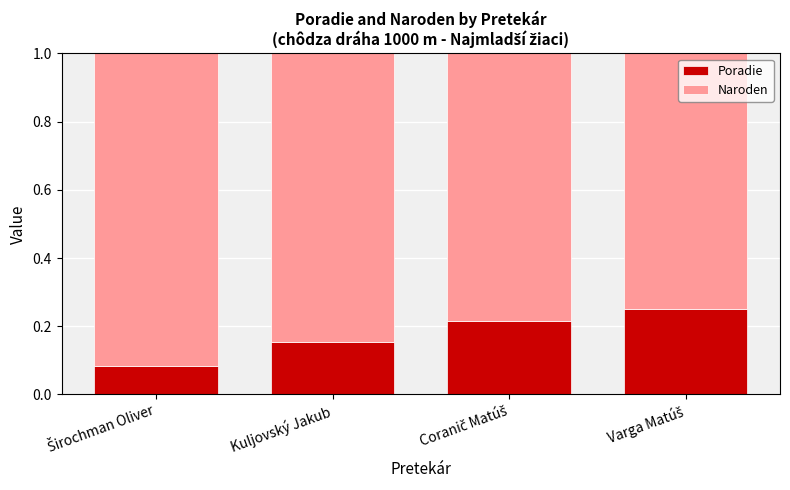

How many Poradie values are between 0 and 1?

4